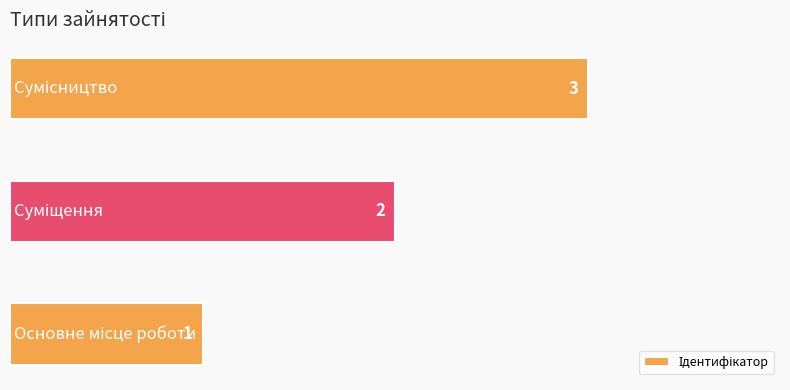

What is the sum of all values?

6